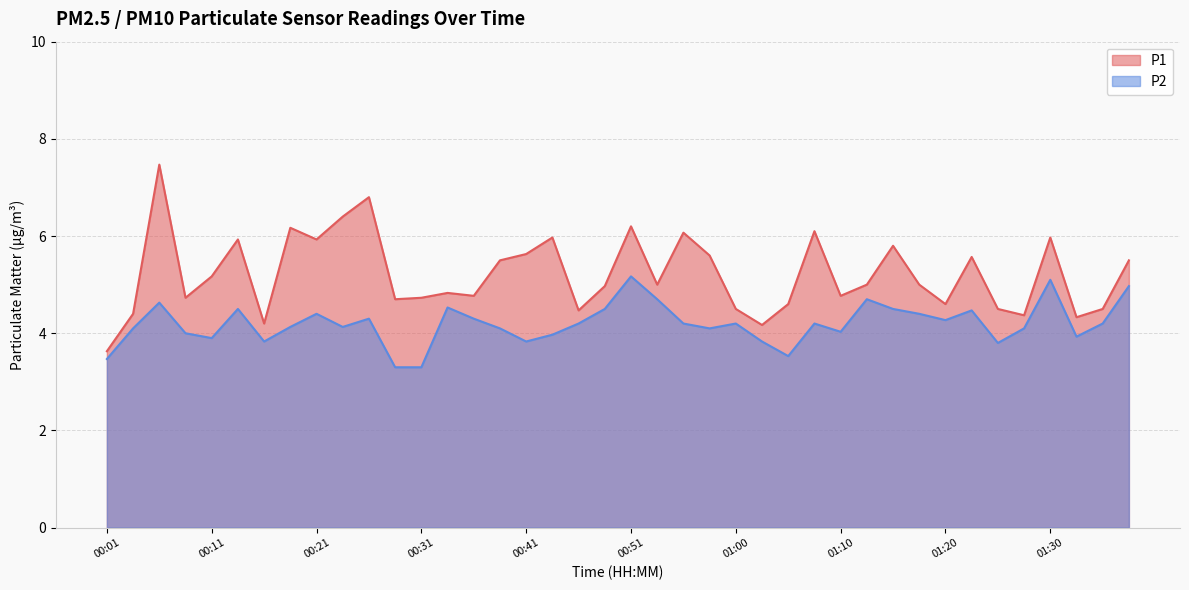

What value does the P2 series have at 00:26?

4.3